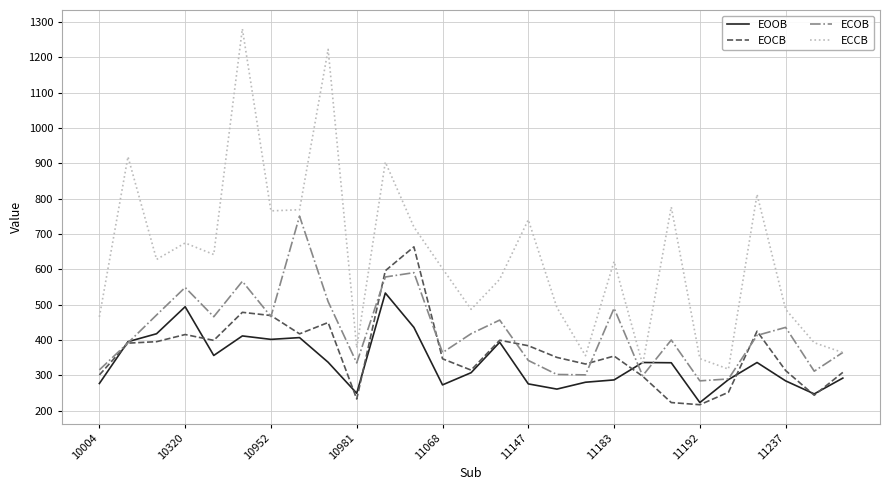

Rank the series by their maximum value, from lowest to highest.

EOOB, EOCB, ECOB, ECCB